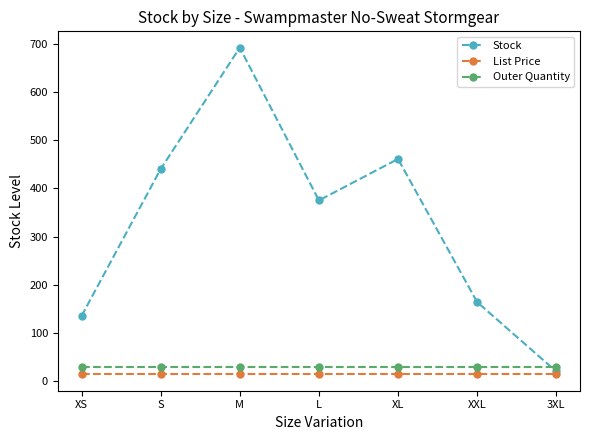

The List Price series shows 13.9 at XS. True or false?

True